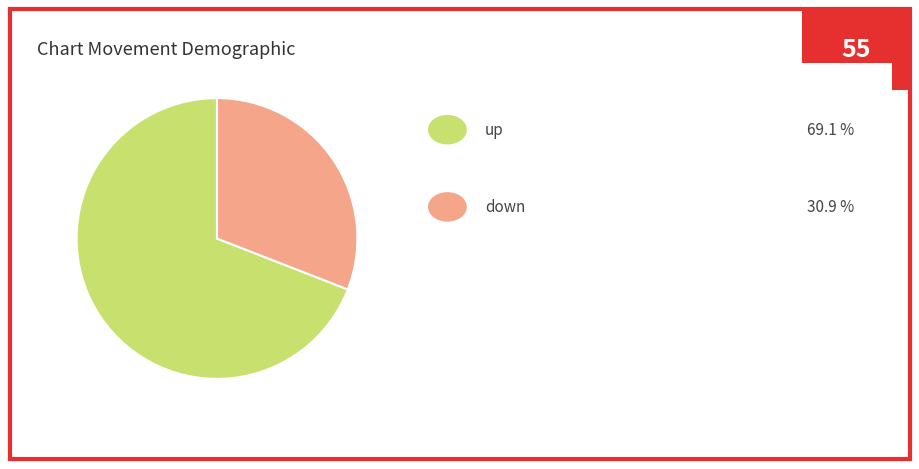

Is there a majority slice in this chart?

Yes